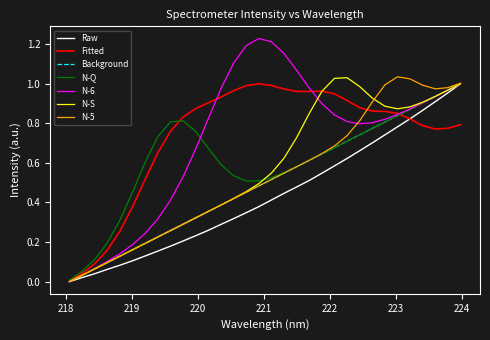

How many categories are shown in the chart?

32